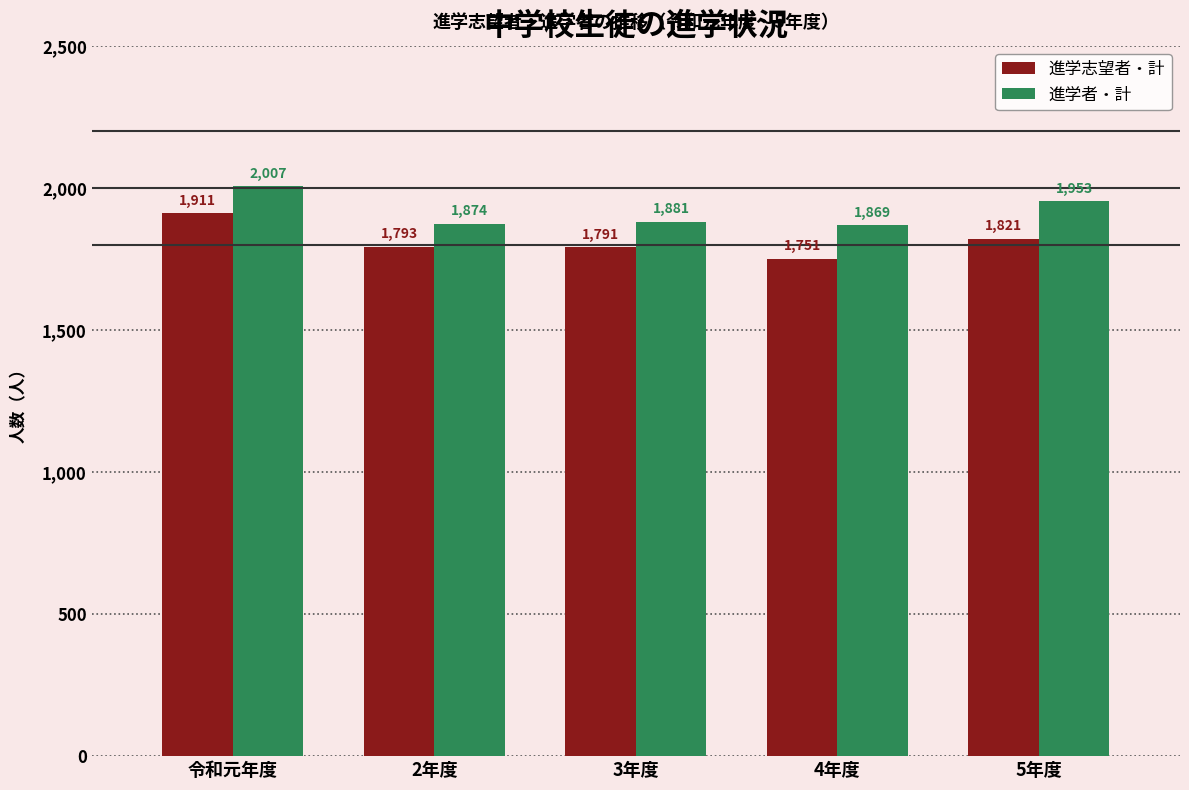

The value of 進学志望者・計 at 令和元年度 is 1911. True or false?

True